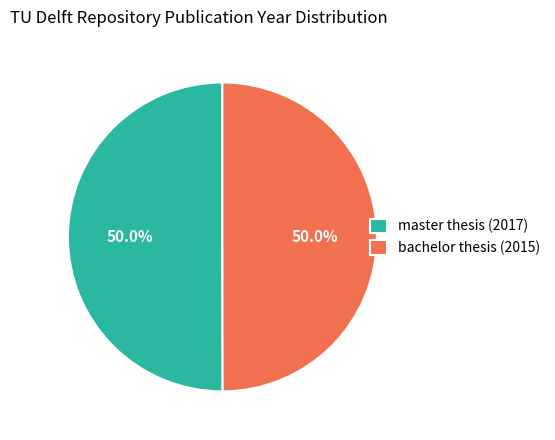

Approximately how many times larger is the value at master thesis (2017) compared to bachelor thesis (2015)?

1.0